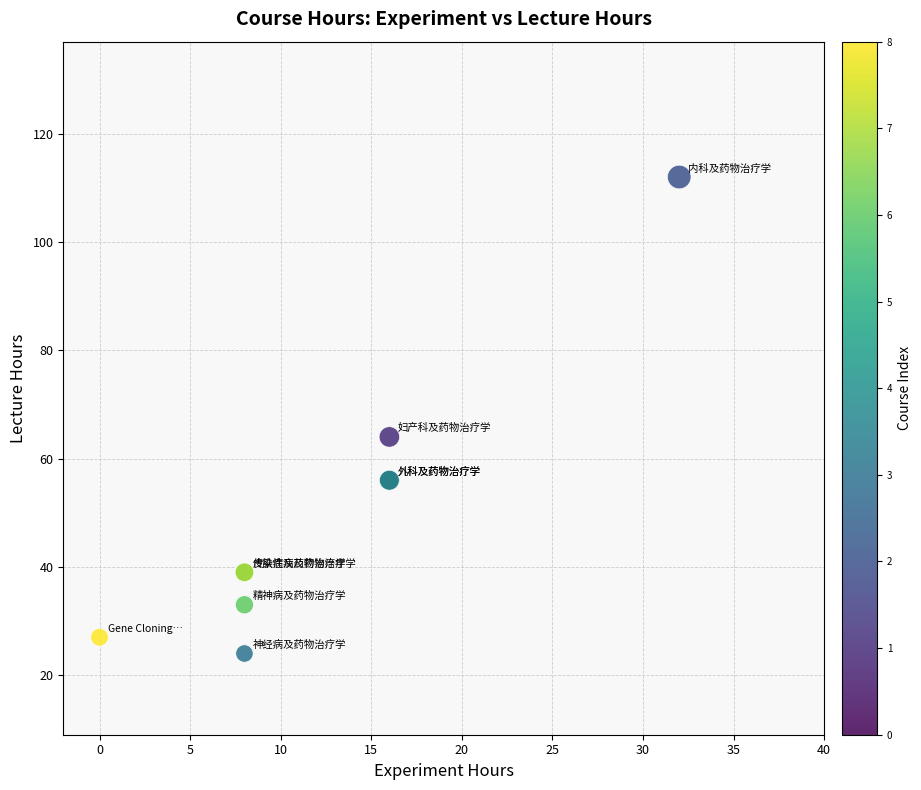

What Y value in the scatter plot is closest to 68?

64